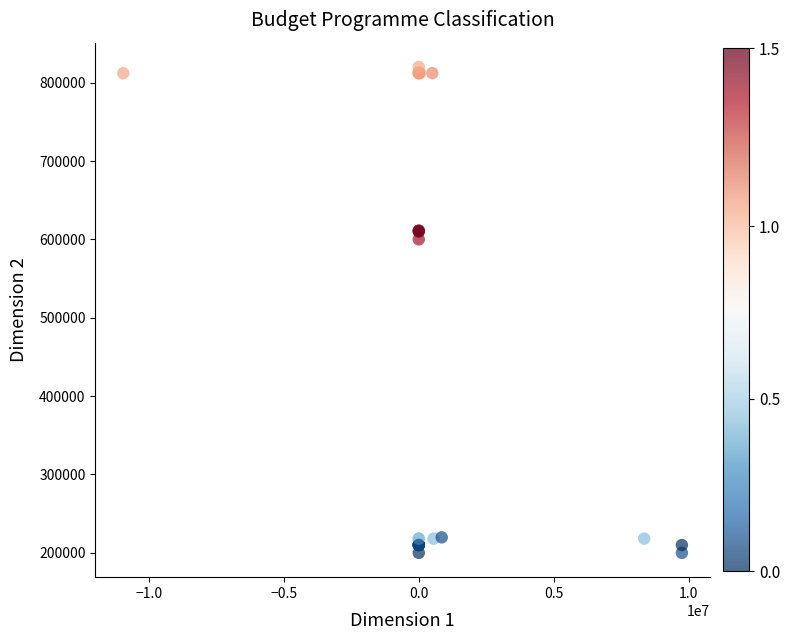

What Y value in the scatter plot is closest to 510000?

600000